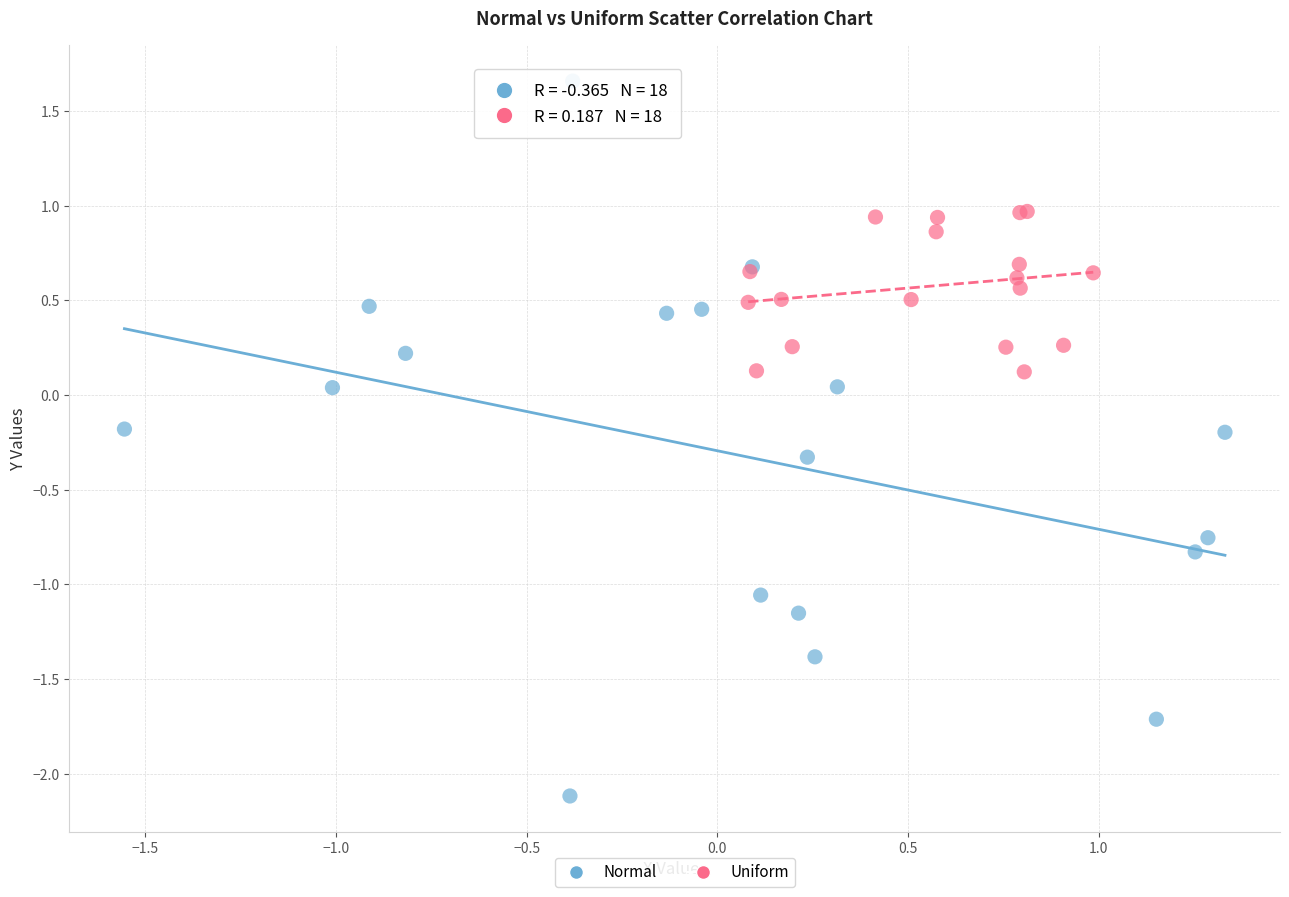

Which series has the widest spread of Y values?

Normal